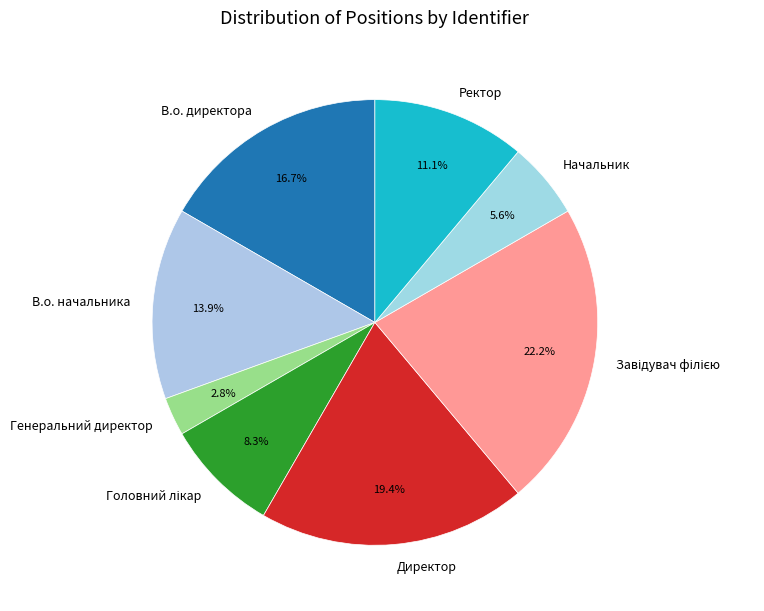

To the nearest percent, what portion does Директор represent?

19%